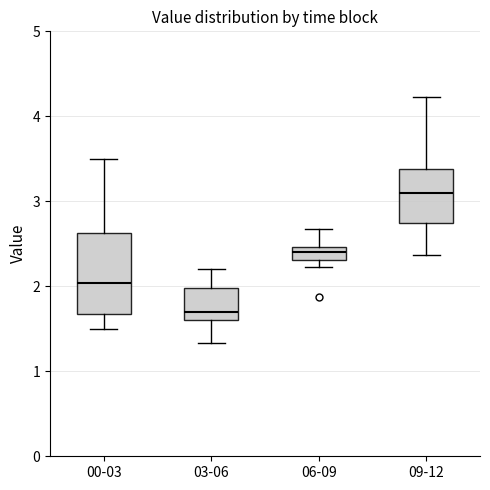

Reading left to right, transcribe this box plot: for each box, give where its median line is, the range the box spans, and where its two whiskers end, as read against the y-axis. The values are not printed on the chart, so give them approximately, as read against the axis.

00-03: median 2.0, box 1.7 to 2.6, whiskers 1.5 to 3.5
03-06: median 1.7, box 1.6 to 2.0, whiskers 1.3 to 2.2
06-09: median 2.4, box 2.3 to 2.5, whiskers 2.2 to 2.7
09-12: median 3.1, box 2.8 to 3.4, whiskers 2.4 to 4.2